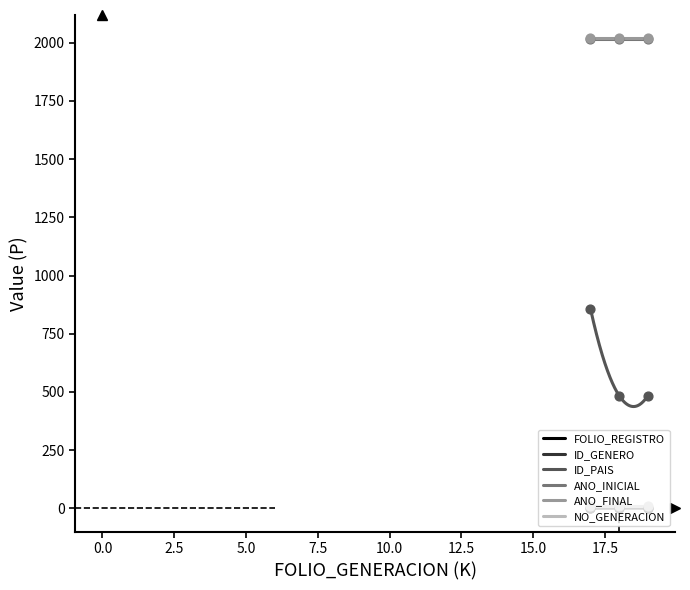

At which category is the sum across all series the highest?

17